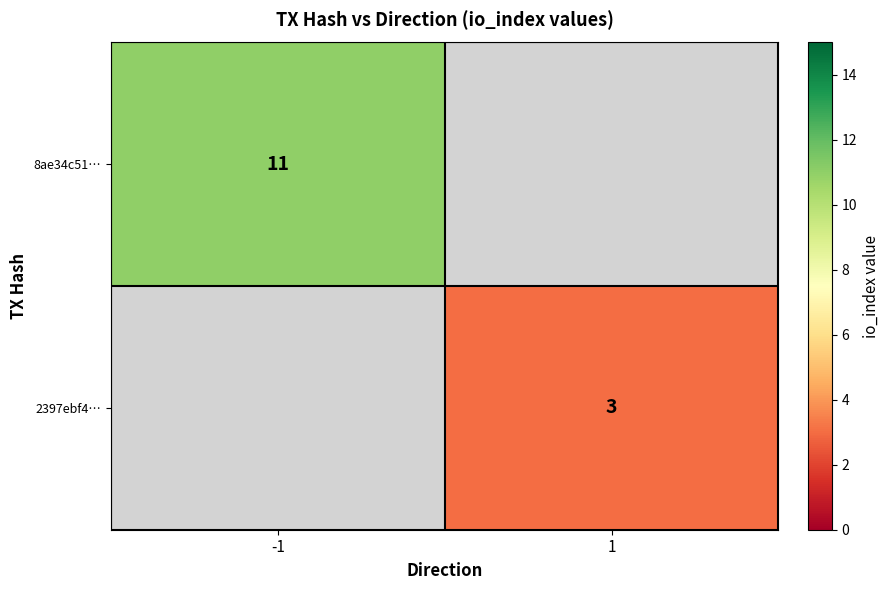

How many series are shown in this chart?

2